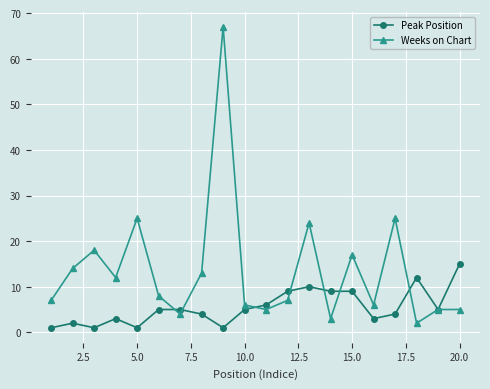

How many interior local valleys does the Weeks on Chart series have?

6